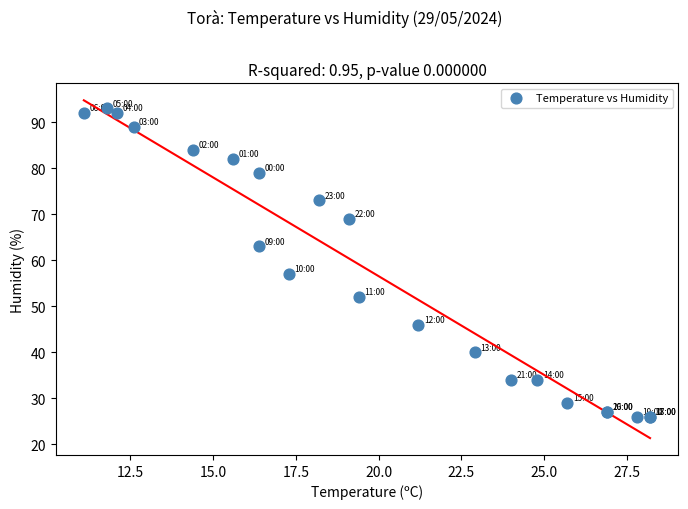

What Y value in the scatter plot is closest to 59?

57